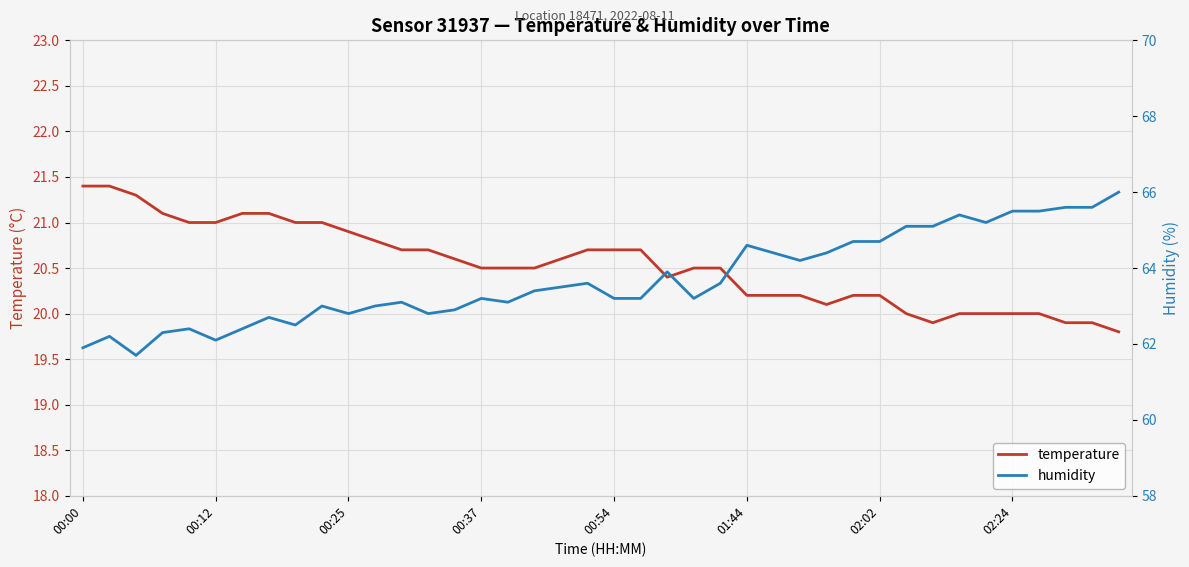

Count the number of categories in the chart.

40